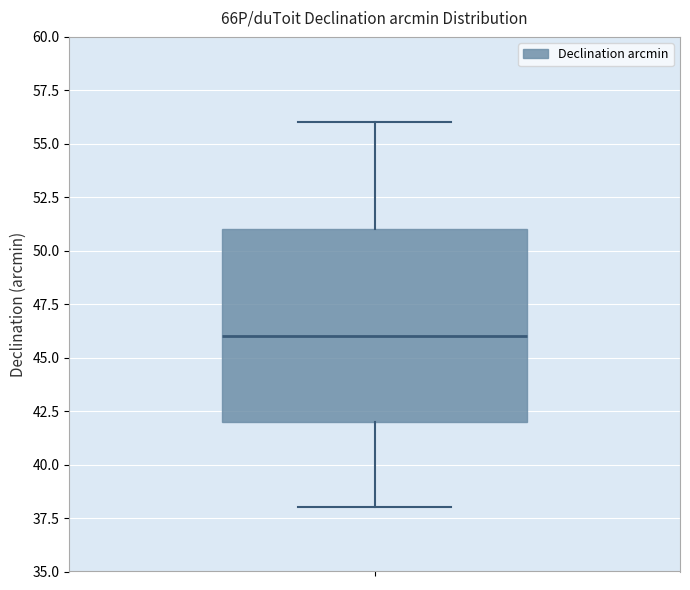

Transcribe this box plot: give where the median line is, the range the box spans, and where the two whiskers end, as read against the y-axis. The values are not printed on the chart, so give them approximately, as read against the axis.

median 46, box 42 to 51, whiskers 38 to 56